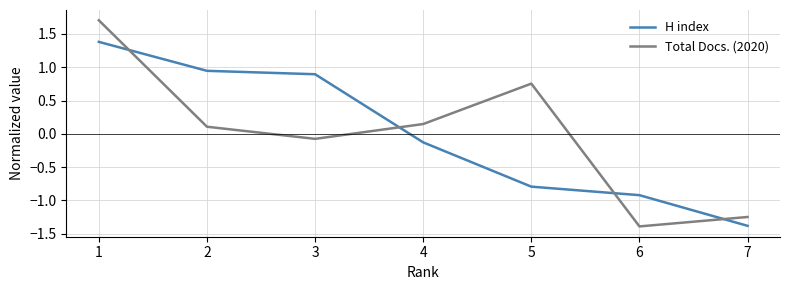

What are all the series names shown in the legend?

H index, Total Docs. (2020)